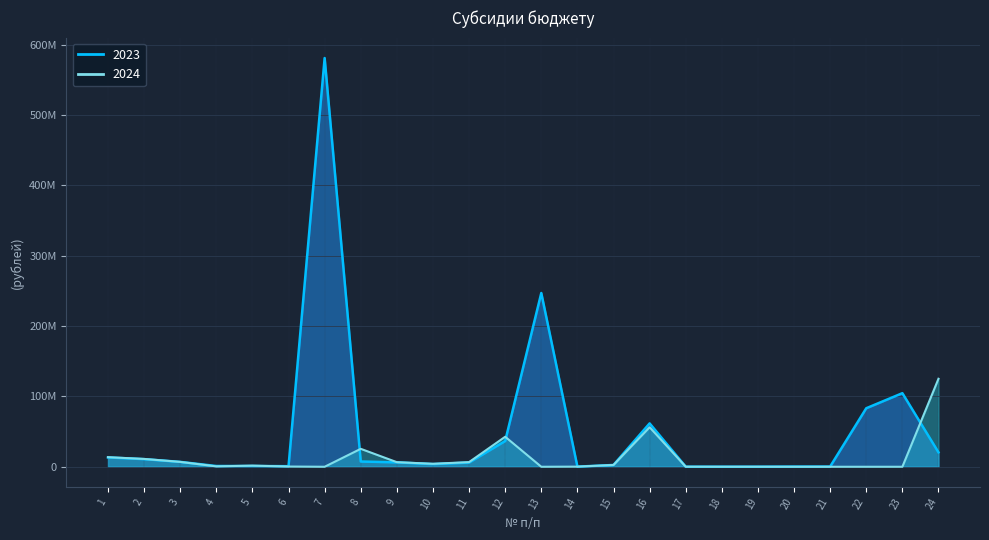

At 22, list the series in order from largest to smallest.

2023, 2024